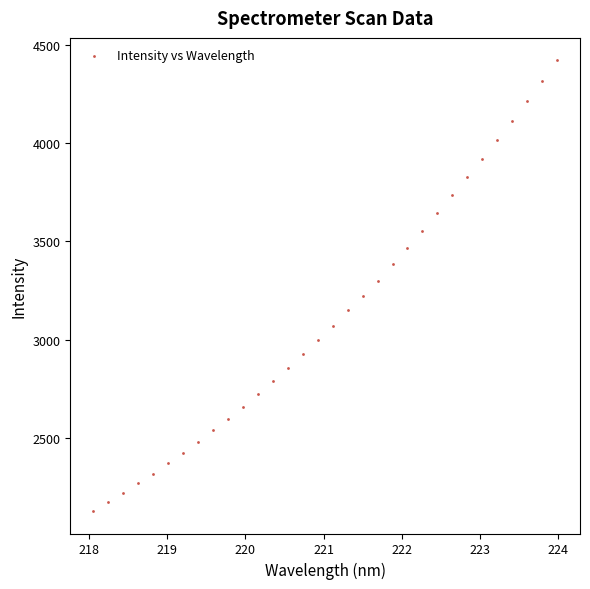

What is the range of Y values (max minus min)?

2294.3